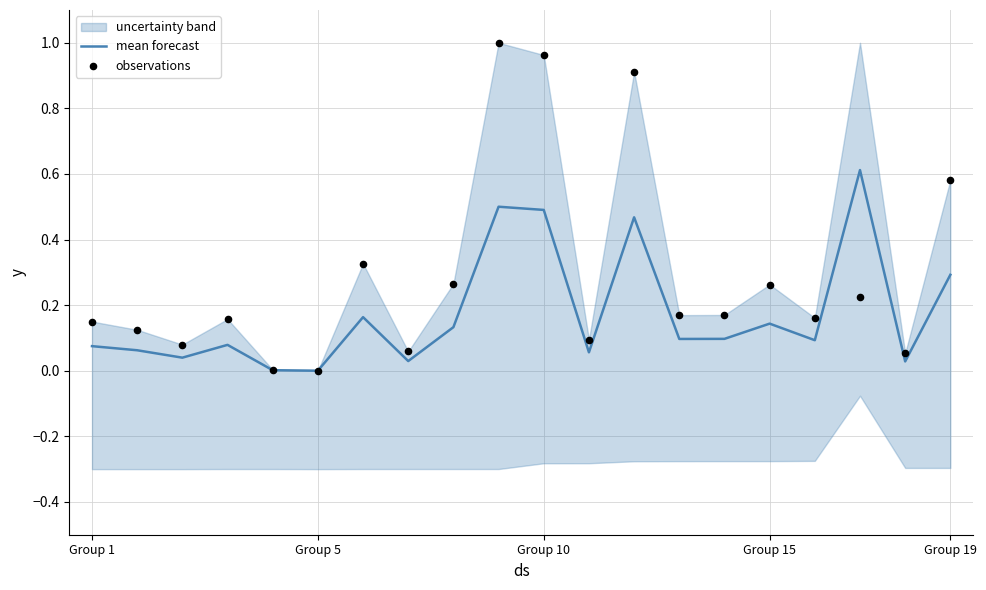

What is the highest value of the mean forecast series?

0.6